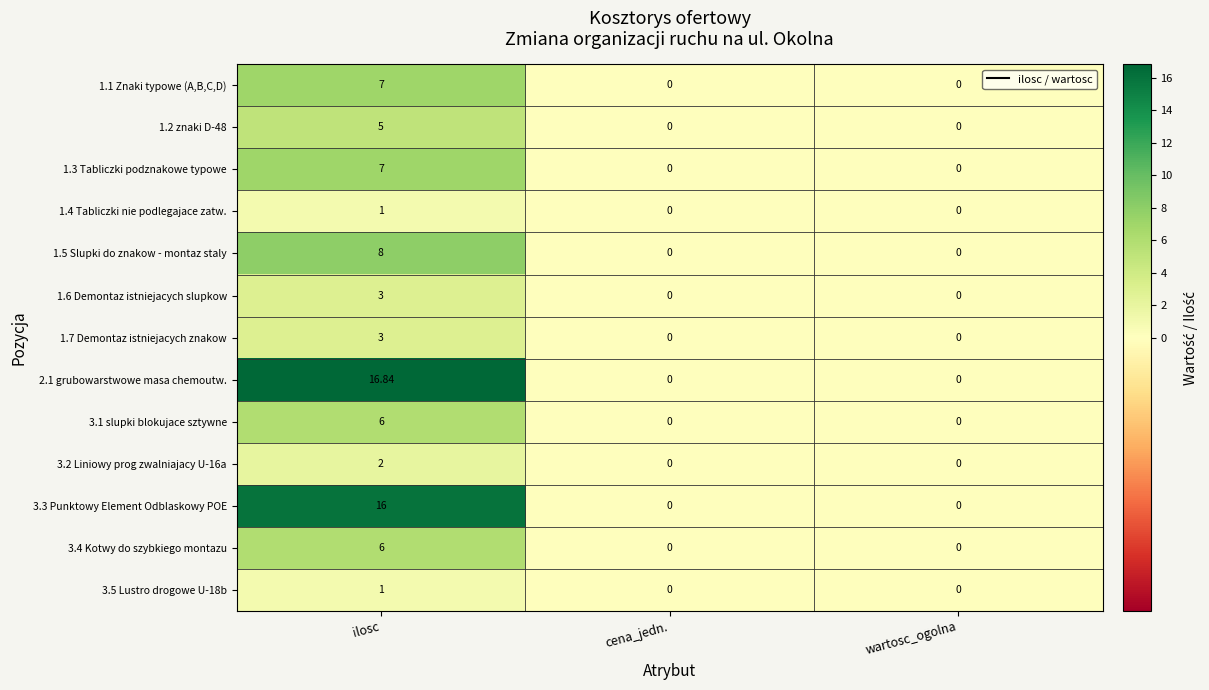

At which category is the sum across all series the highest?

ilosc